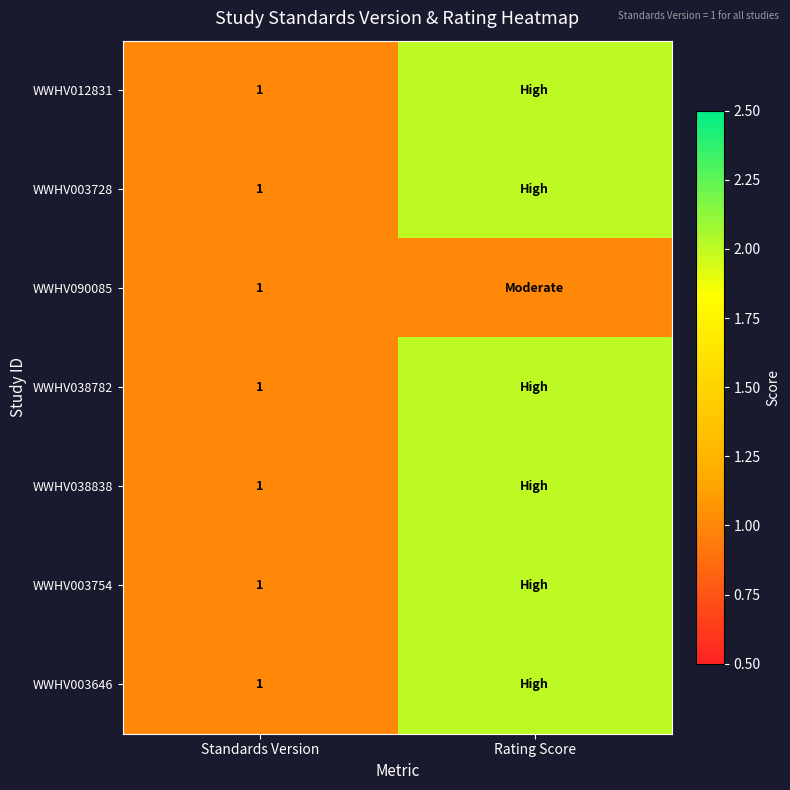

The value of WWHV090085 at Standards Version is 0. True or false?

False